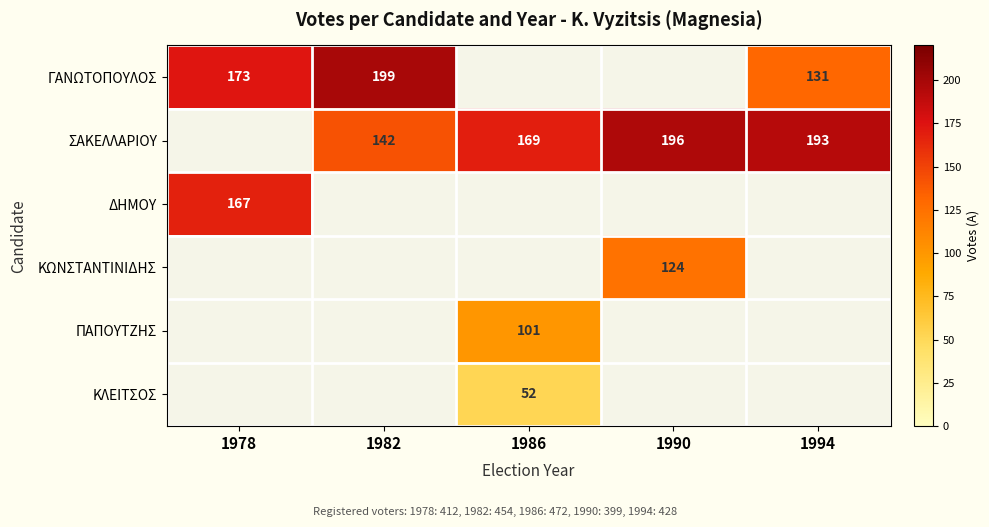

What is the greatest value displayed?

199.0